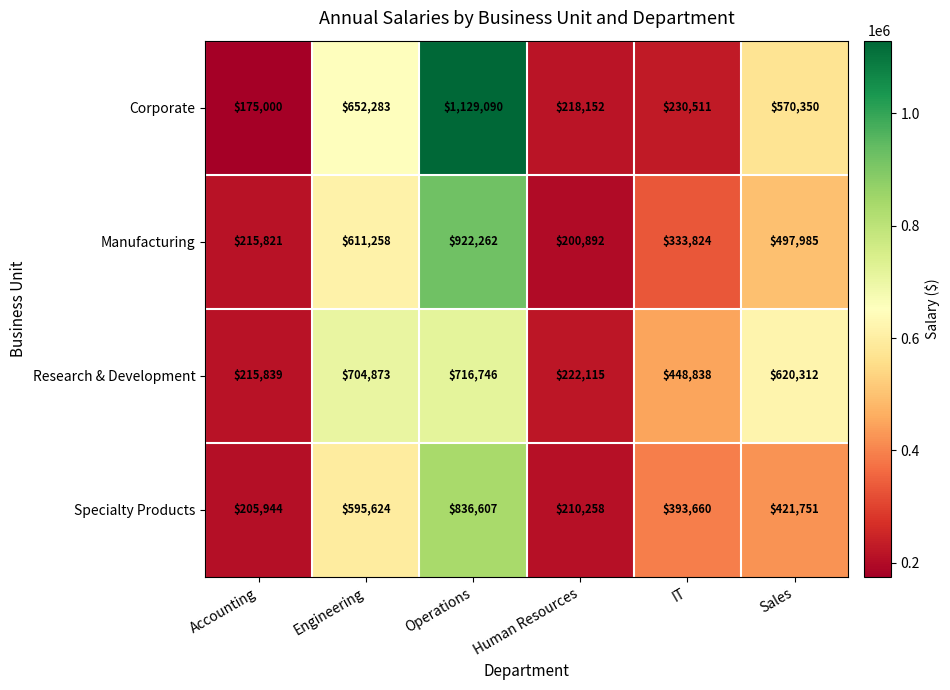

Reading left to right, extract all data points from this chart.

Corporate: Accounting=175000	Engineering=652283	Operations=1129090	Human Resources=218152	IT=230511	Sales=570350
Manufacturing: Accounting=215821	Engineering=611258	Operations=922262	Human Resources=200892	IT=333824	Sales=497985
Research & Development: Accounting=215839	Engineering=704873	Operations=716746	Human Resources=222115	IT=448838	Sales=620312
Specialty Products: Accounting=205944	Engineering=595624	Operations=836607	Human Resources=210258	IT=393660	Sales=421751